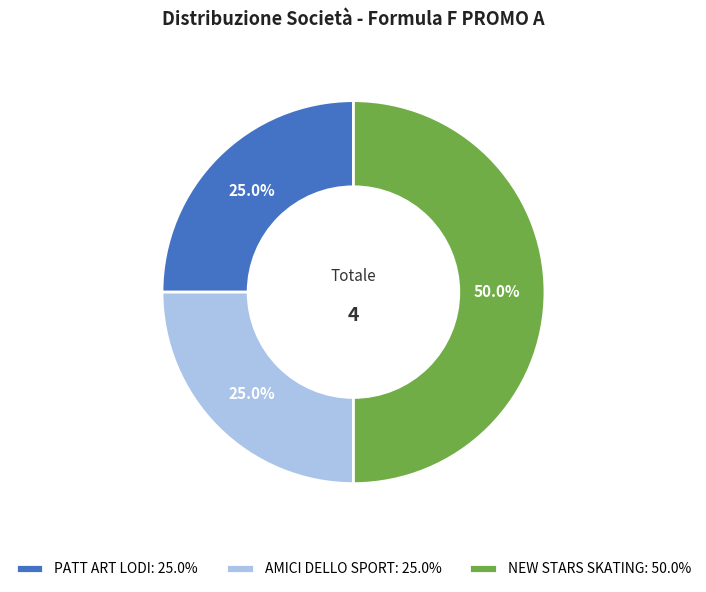

Is it true that NEW STARS SKATING is 50% of the pie?

True